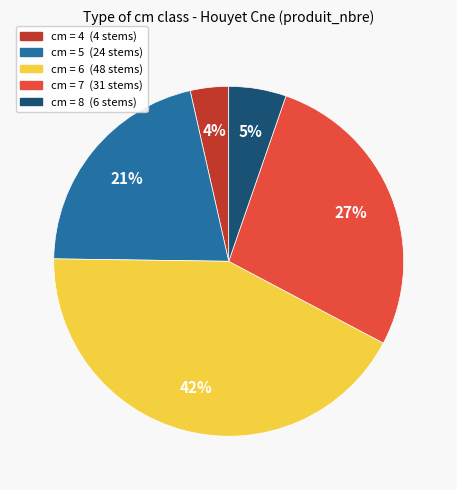

To the nearest percent, what is the difference between the cm = 7 (31 stems) and cm = 6 (48 stems) slice percentages?

15%